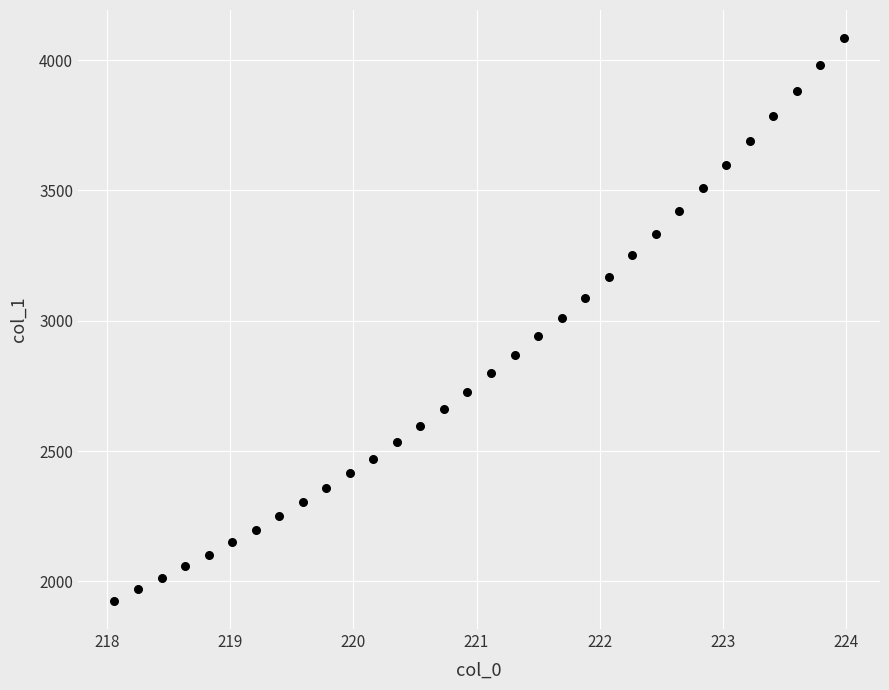

What is the range of Y values (max minus min)?

2159.8